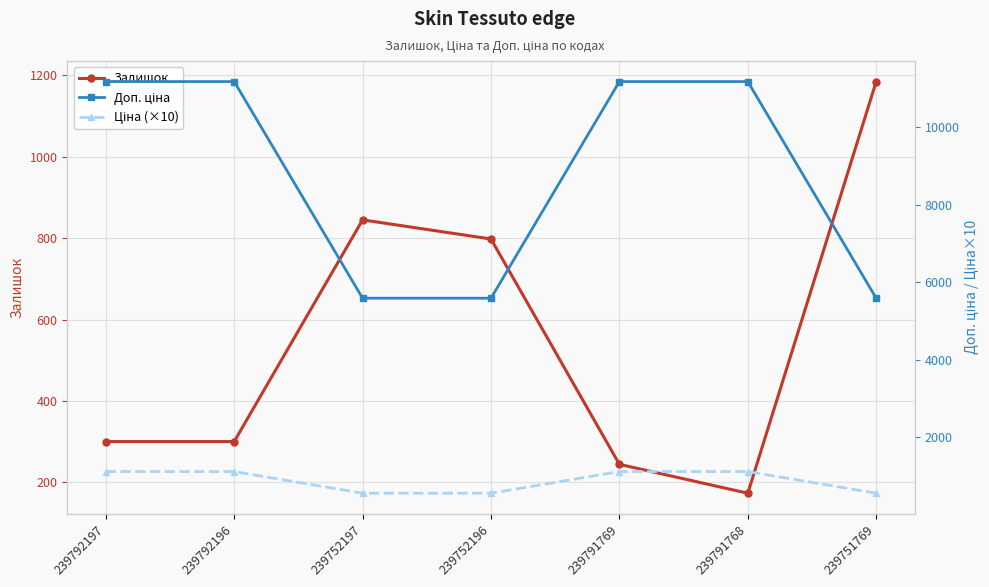

At which label does Залишок first exceed 300?

239752197